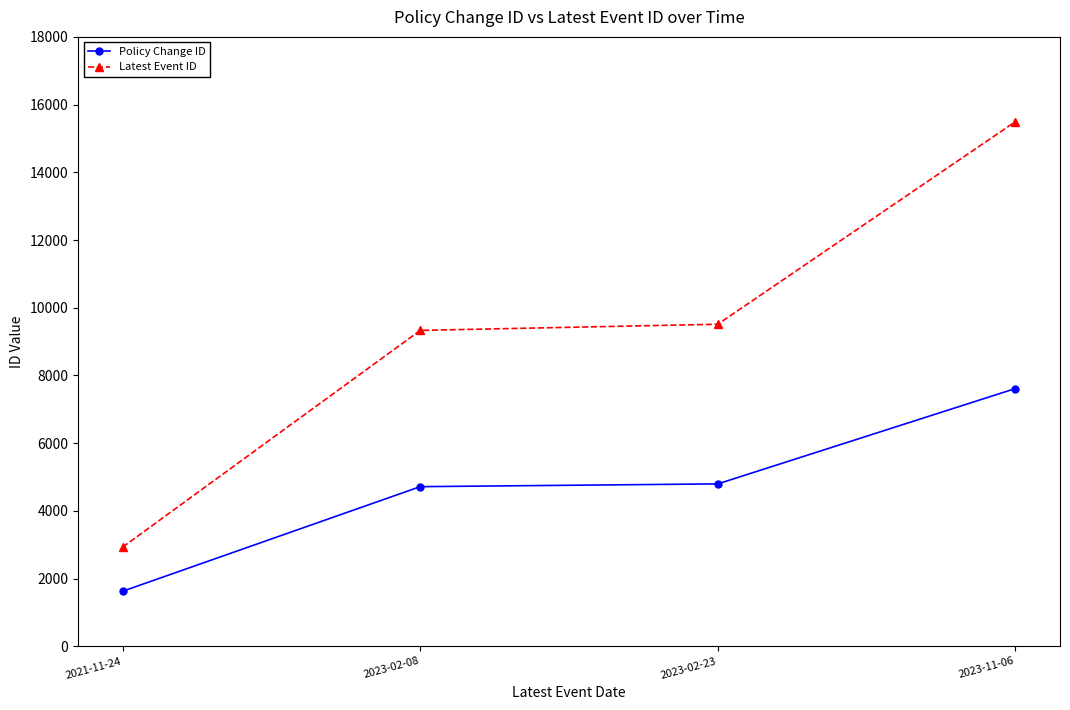

What is the difference between the highest and lowest values at 2023-02-08?

4616